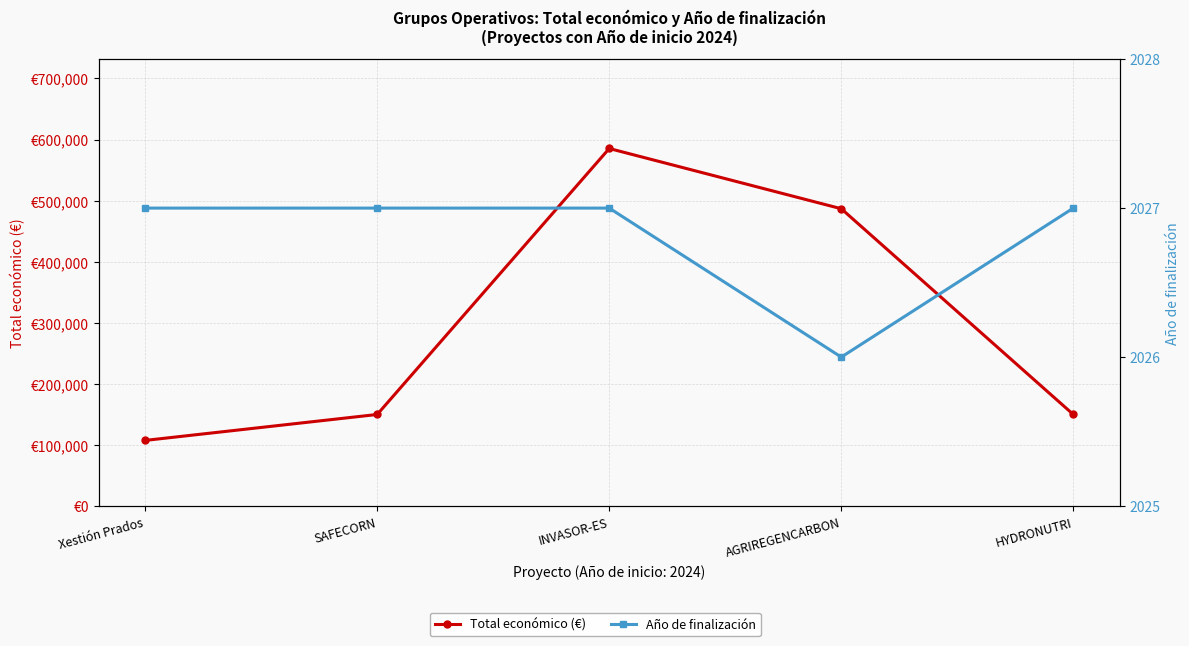

Reading left to right, transcribe all the data shown in this chart.

Total económico (€): Xestión Prados=107555	SAFECORN=150000	INVASOR-ES=585346	AGRIREGENCARBON=486756	HYDRONUTRI=150000
Año de finalización: Xestión Prados=2027	SAFECORN=2027	INVASOR-ES=2027	AGRIREGENCARBON=2026	HYDRONUTRI=2027